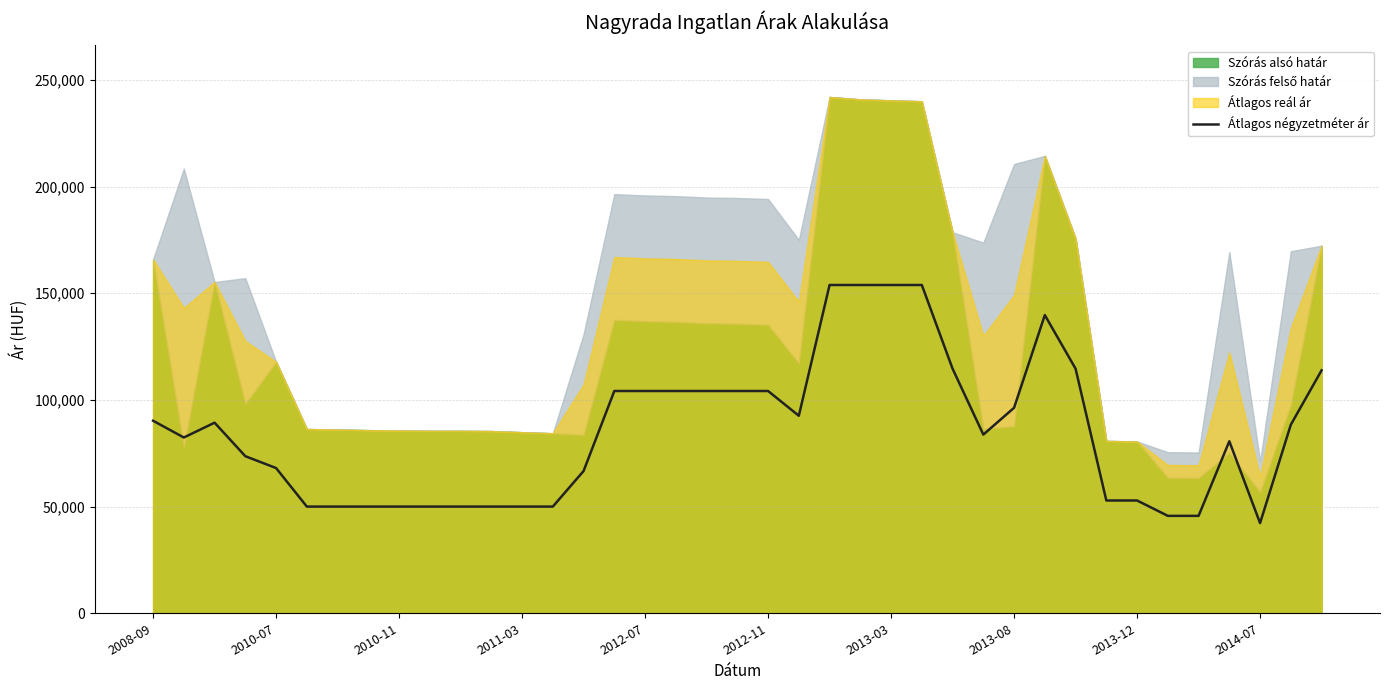

What is the lowest value of the Átlagos négyzetméter ár series?

42258